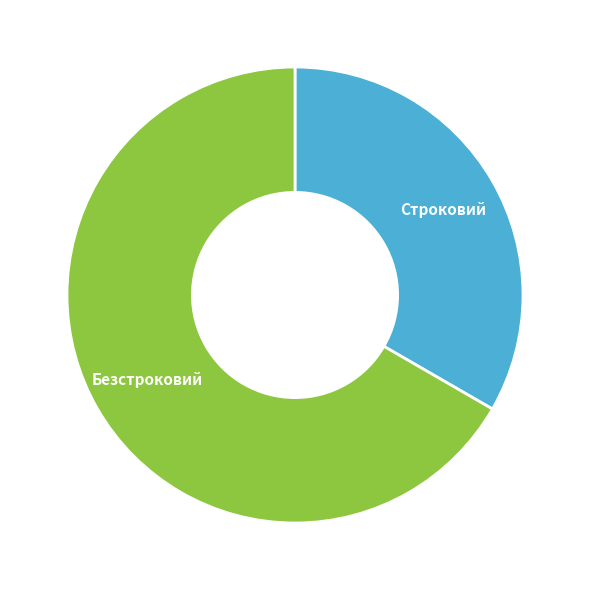

How many slices are in this pie chart?

2